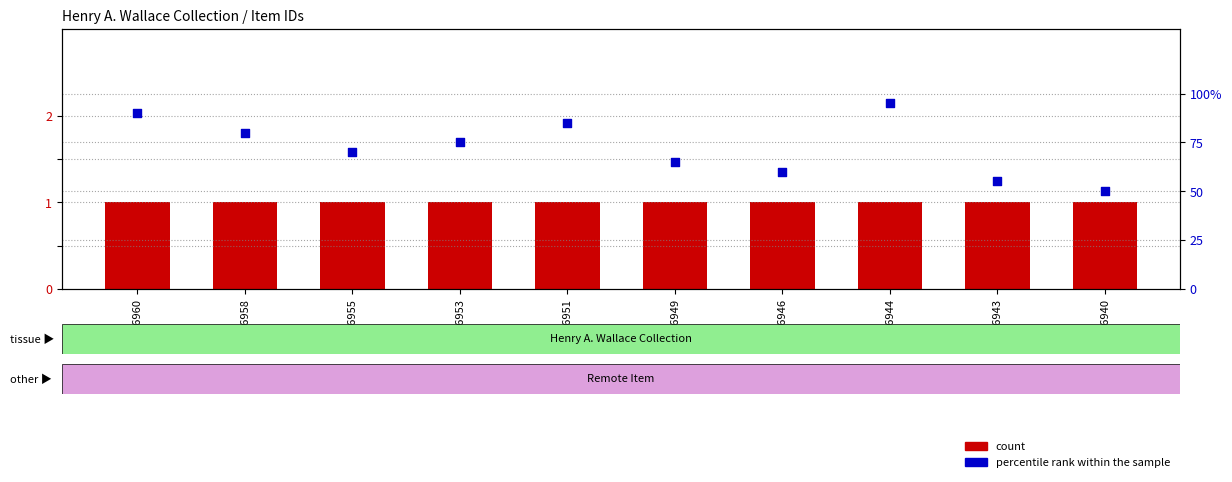

At which category is the sum across all series the highest?

16944